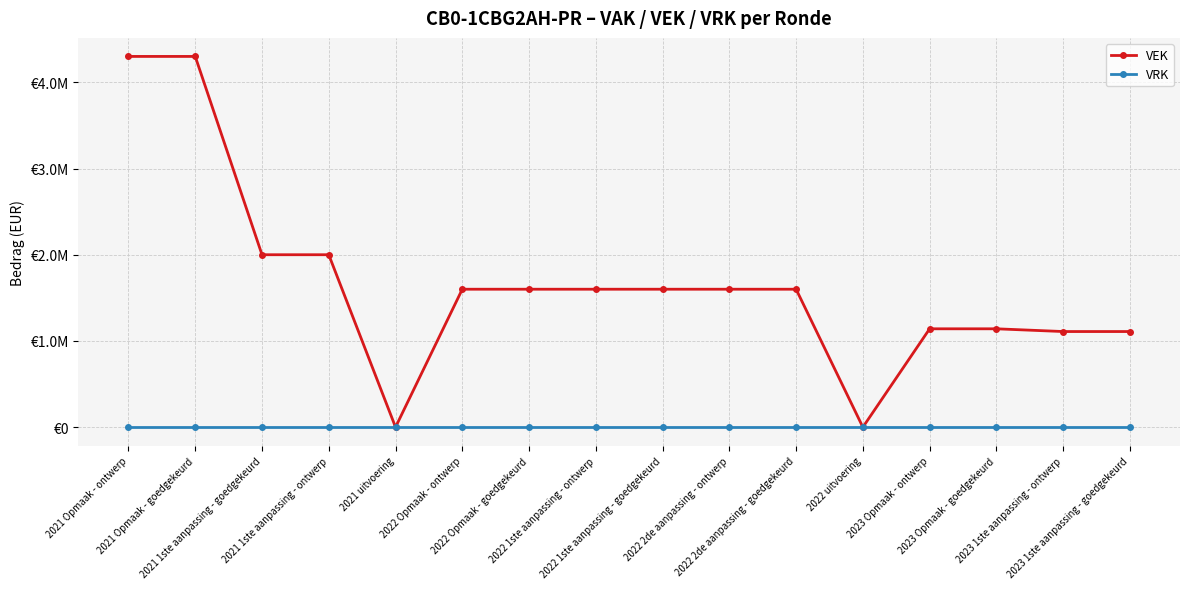

At which category is the sum across all series the highest?

2021 Opmaak - ontwerp